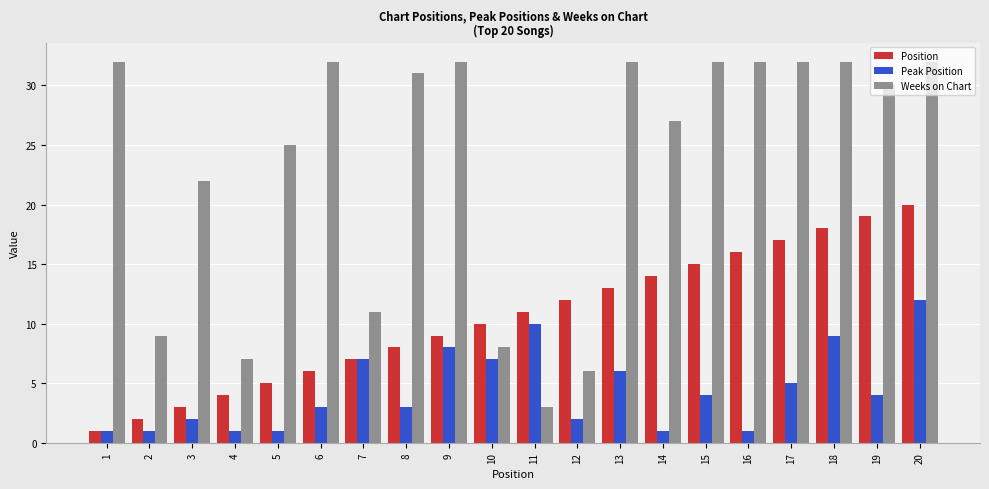

Reading right to left, what are all the values shown in this chart?

Position: 20	19	18	17	16	15	14	13	12	11	10	9	8	7	6	5	4	3	2	1
Peak Position: 12	4	9	5	1	4	1	6	2	10	7	8	3	7	3	1	1	2	1	1
Weeks on Chart: 32	30	32	32	32	32	27	32	6	3	8	32	31	11	32	25	7	22	9	32